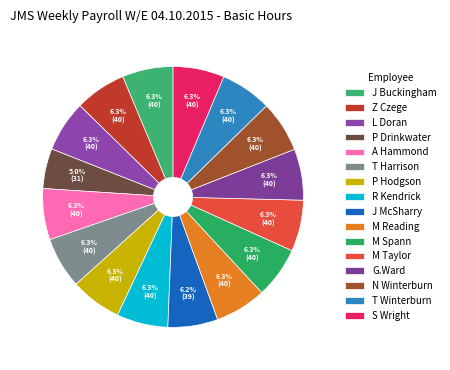

To the nearest percent, what percentage of the pie is Z Czege?

6%